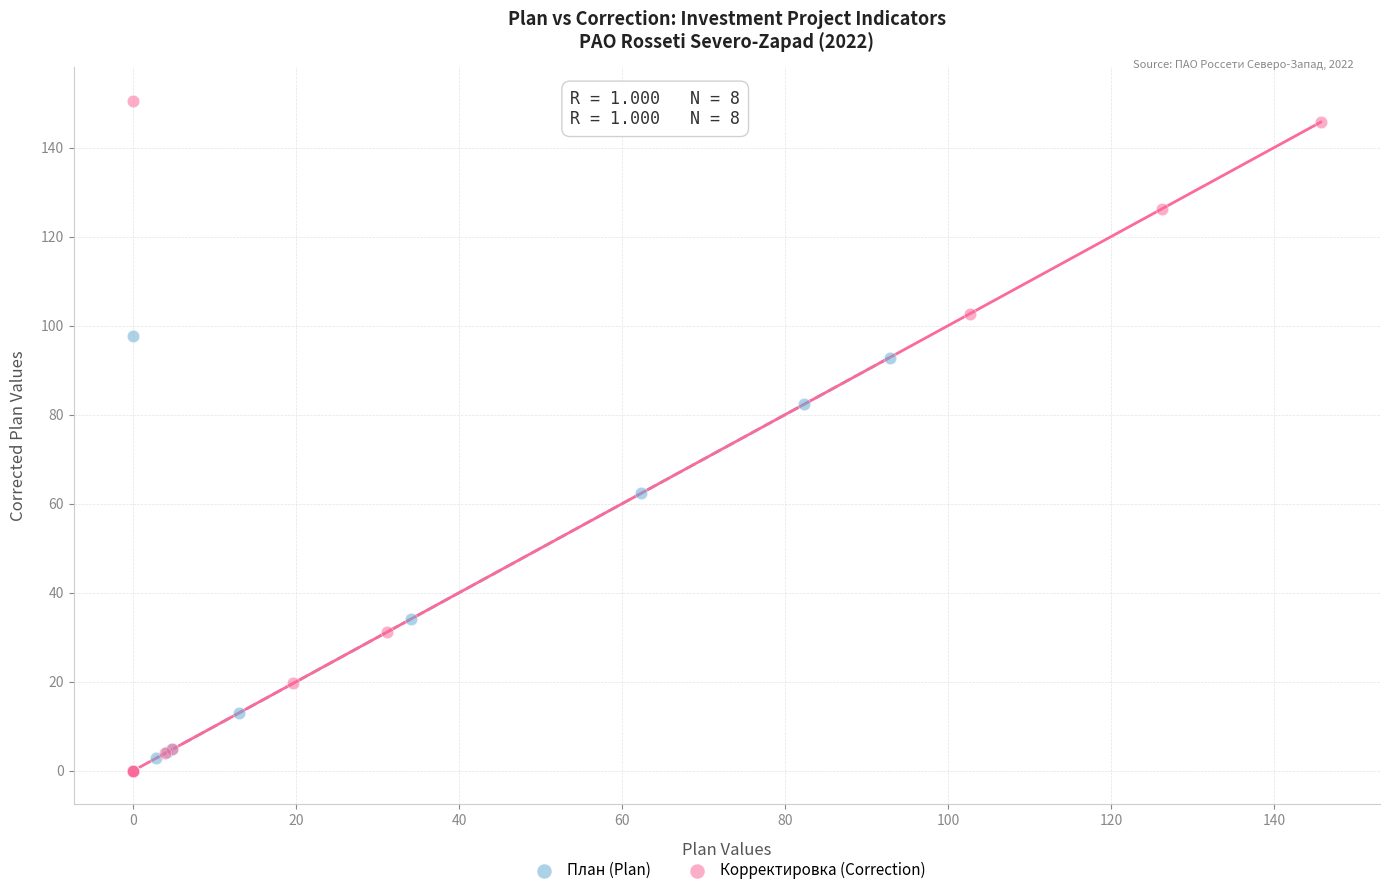

Which series has the widest spread of Y values?

Корректировка (Correction)